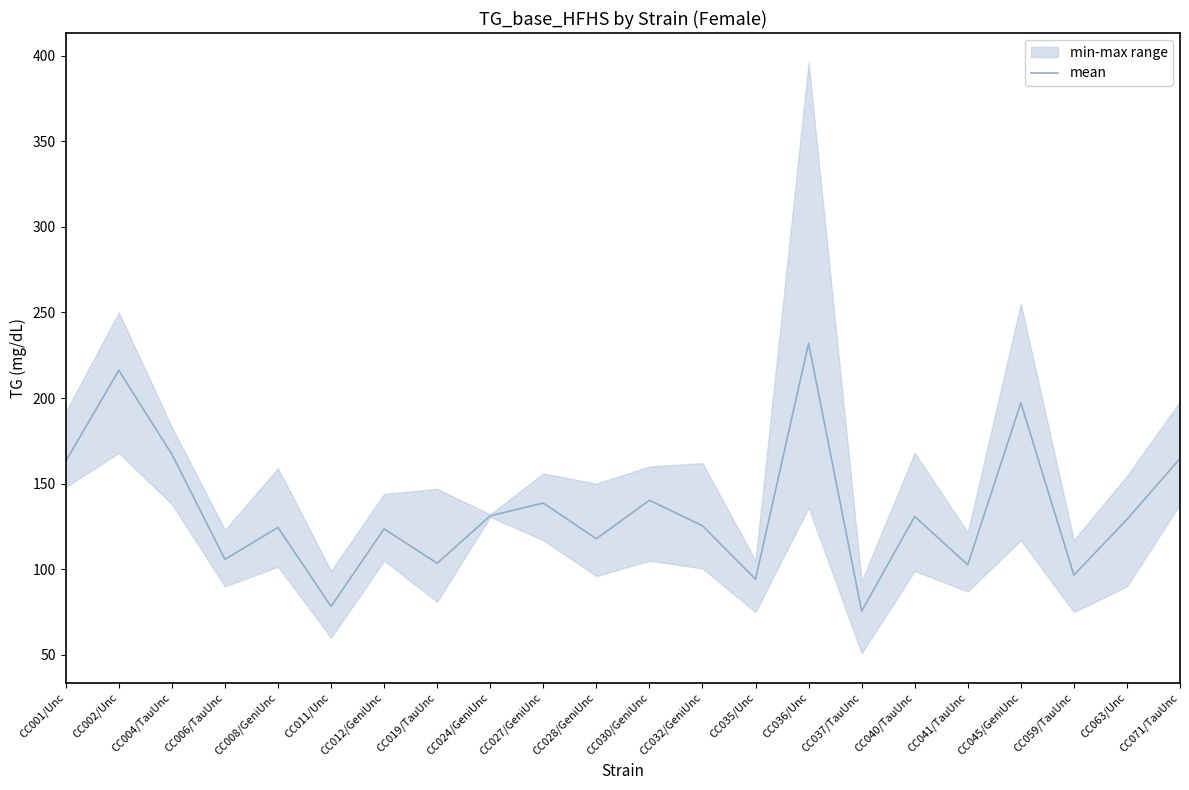

Which category has the highest value across all series?

CC036/Unc